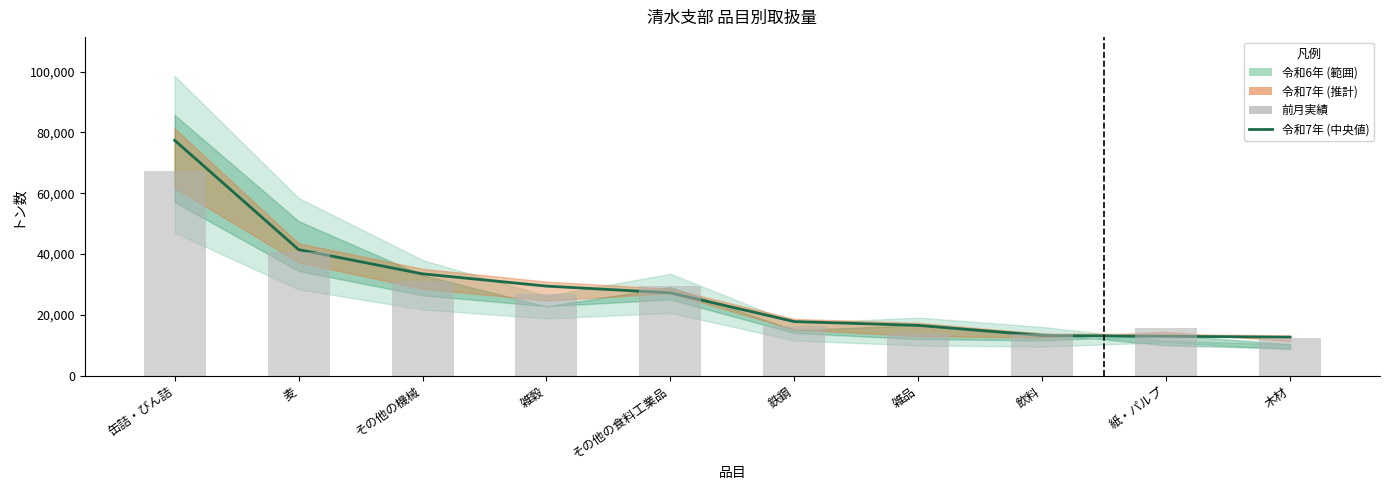

Rank the series at その他の食料工業品 from lowest to highest value.

令和7年 (中央値), 前月実績